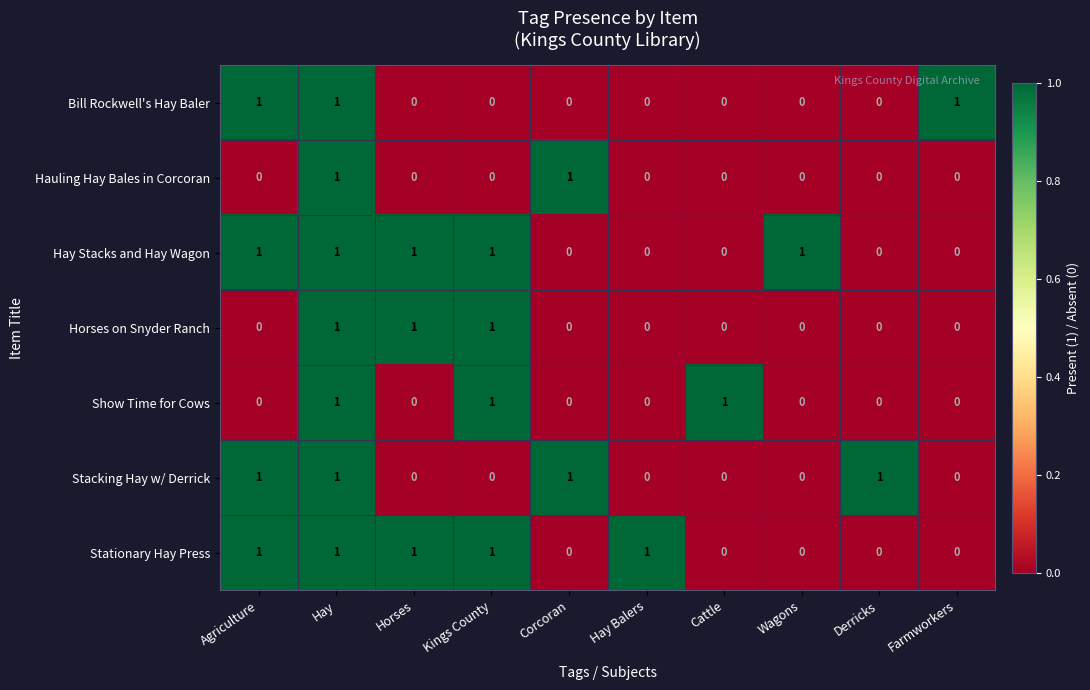

At how many categories does at least one series exceed 0?

10